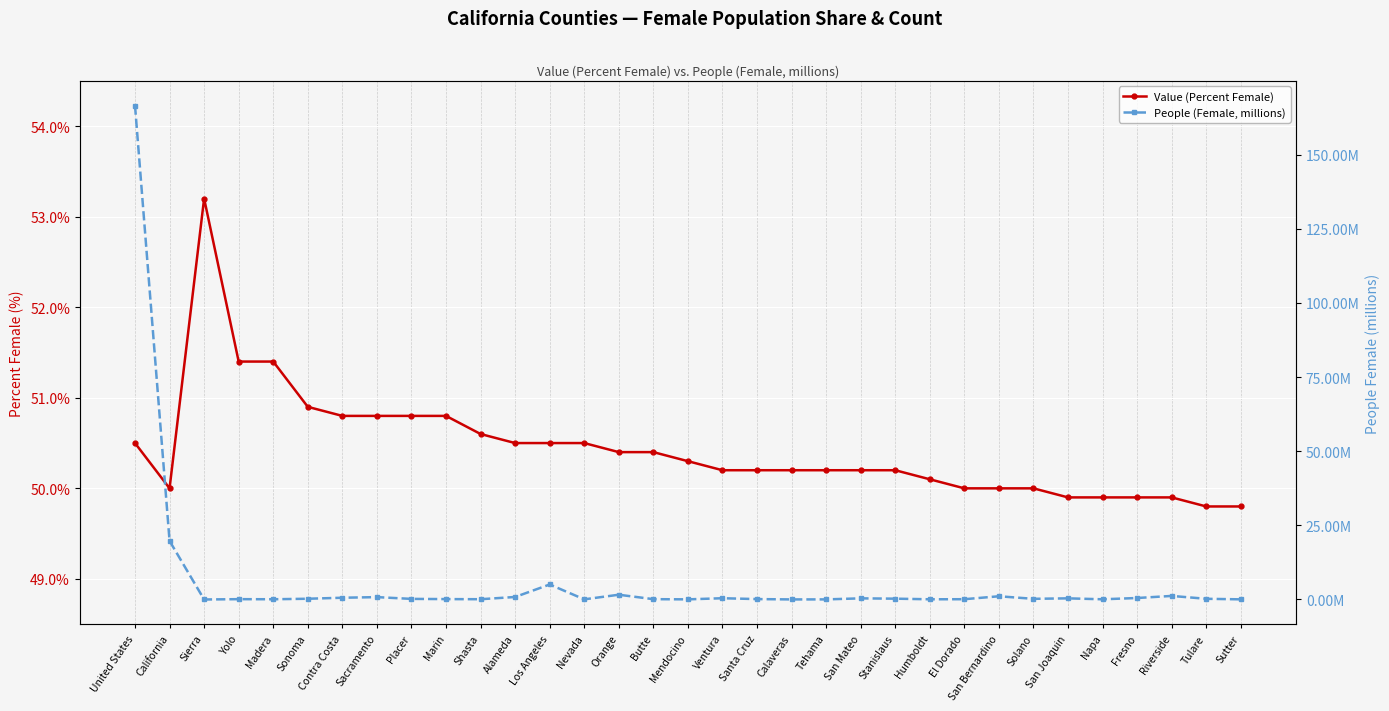

What is the difference between the maximum and minimum values in the Value (Percent Female) series?

3.4